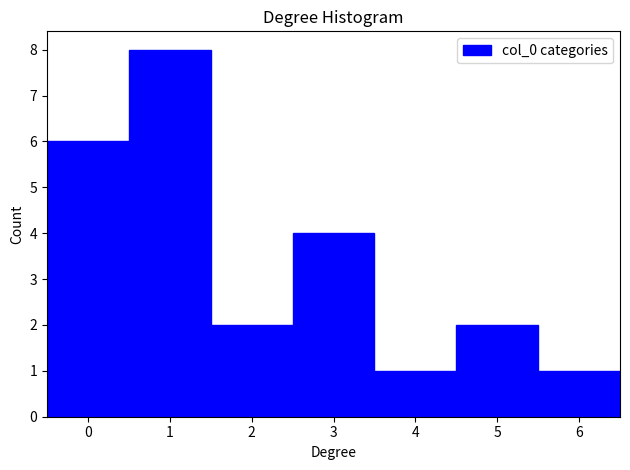

Reading left to right, transcribe this chart: for each bar, give the range it covers on the x-axis and its height. The values are not printed on the chart, so give them approximately, as read against the axis.

-0.5 to 0.5: 6
0.5 to 1.5: 8
1.5 to 2.5: 2
2.5 to 3.5: 4
3.5 to 4.5: 1
4.5 to 5.5: 2
5.5 to 6.5: 1